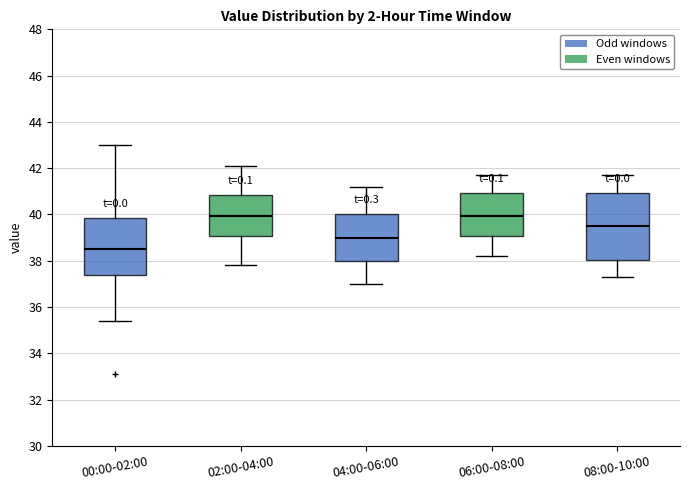

Comparing the boxes themselves (not the whiskers), which one is the tallest?

08:00-10:00